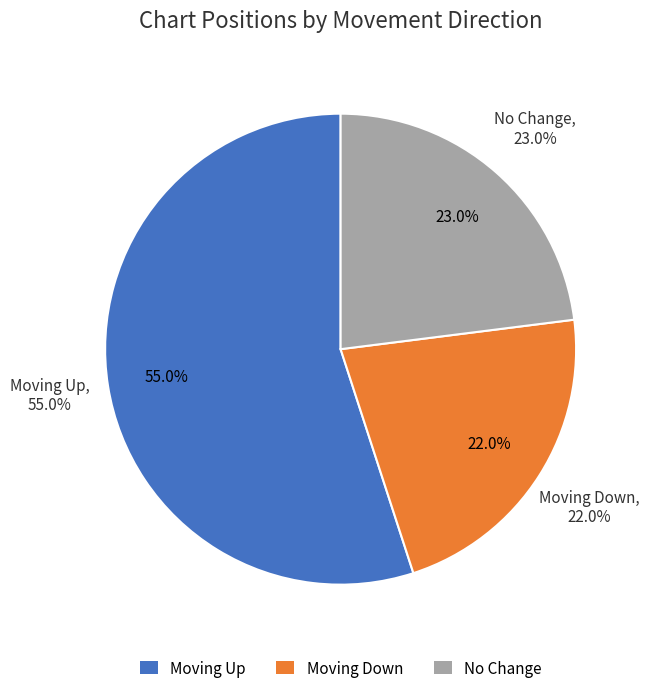

To the nearest percent, what portion does down represent?

22%